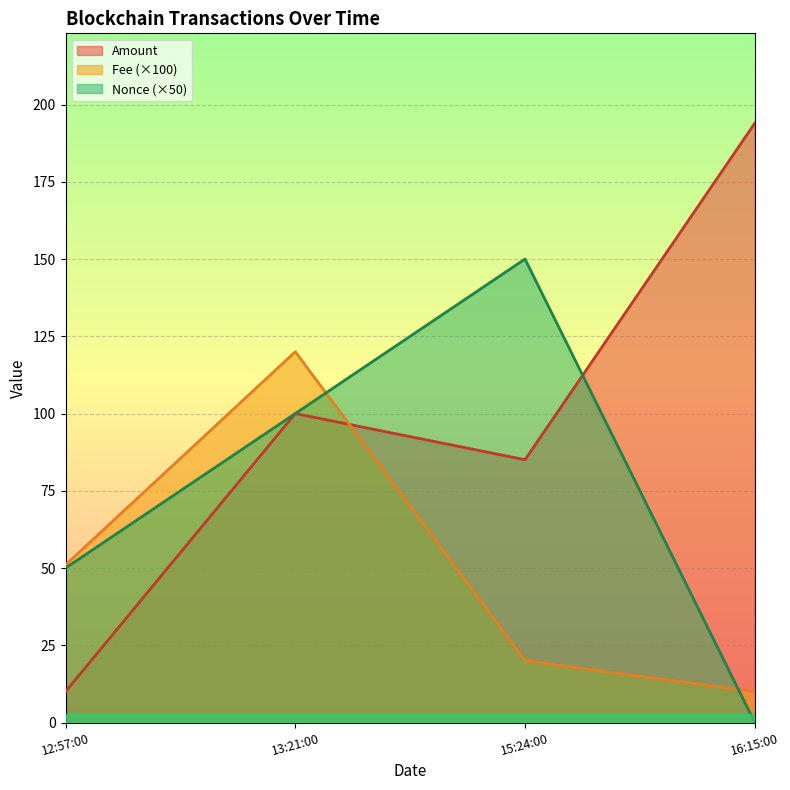

True or false: Amount has a value of 100.0 at 13:21:00.

True